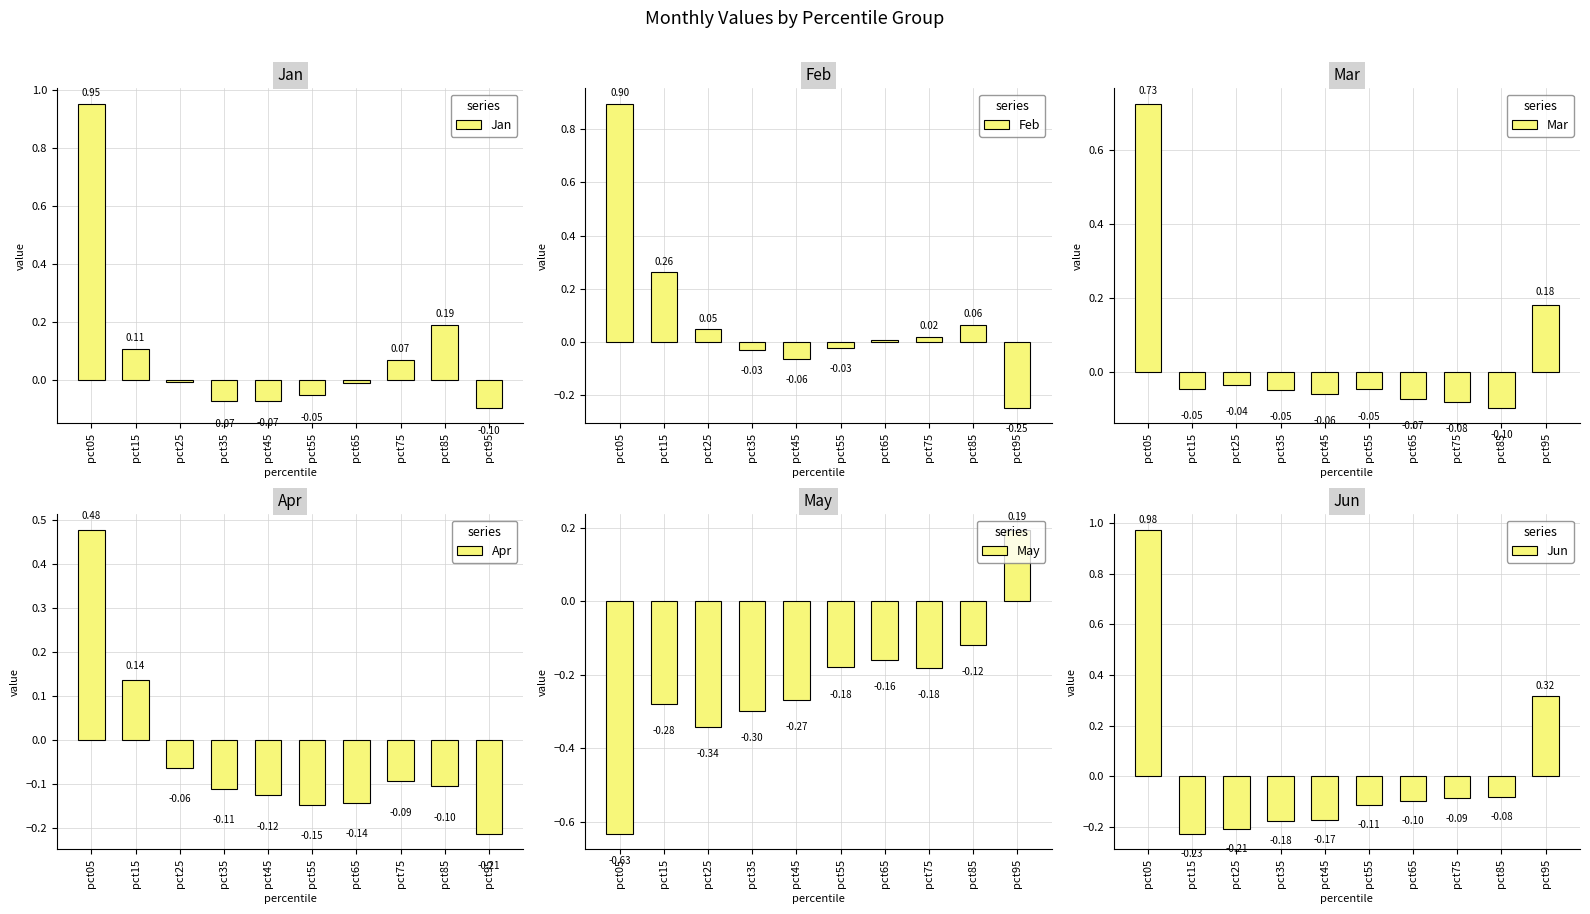

Where does the Jan series first go above 0?

pct05